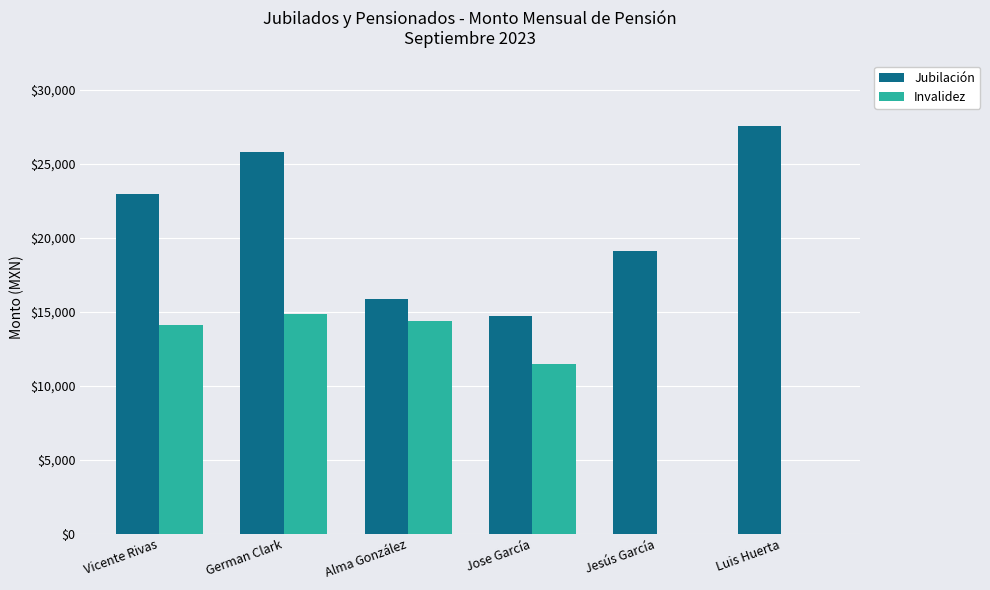

At which category is the sum across all series the highest?

German Clark